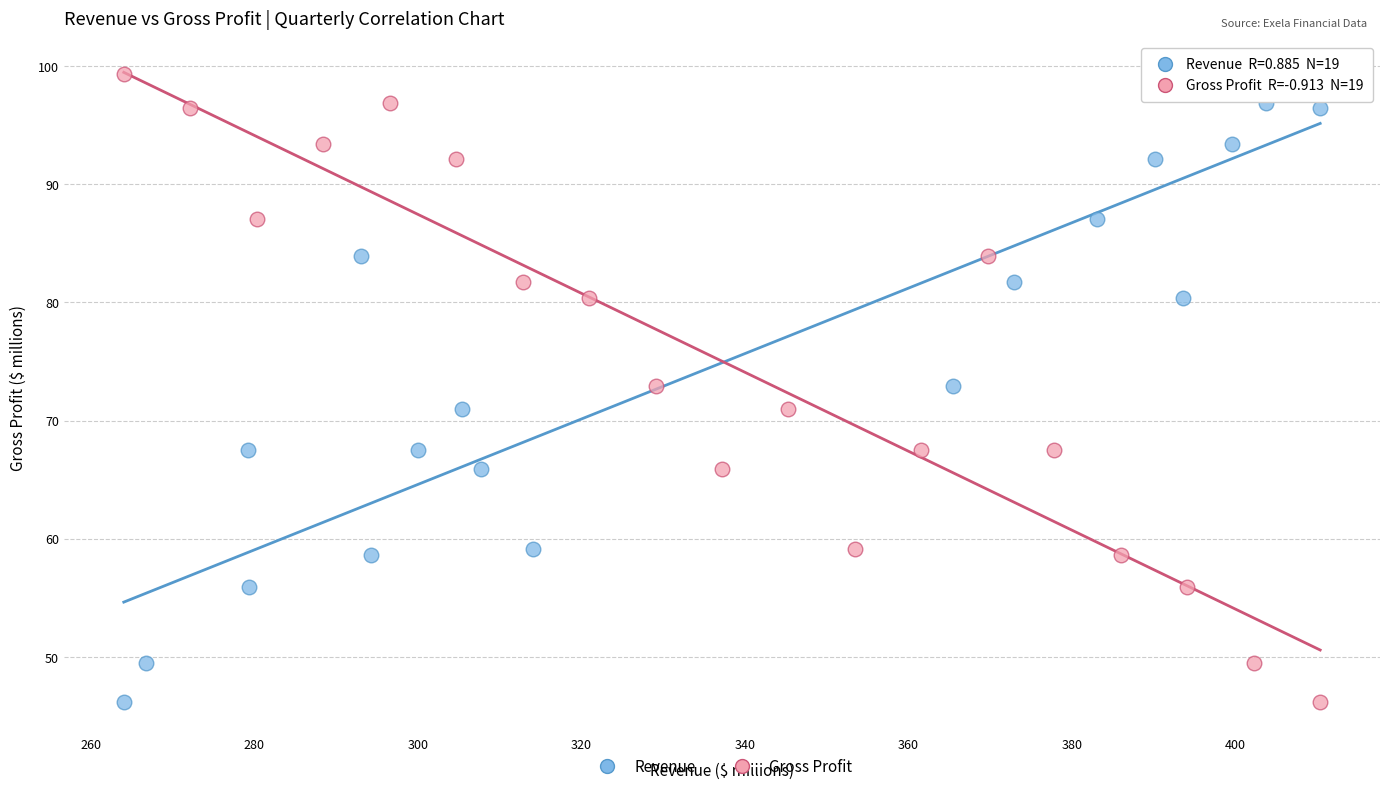

What are all the series names shown in the legend?

Revenue, Gross Profit